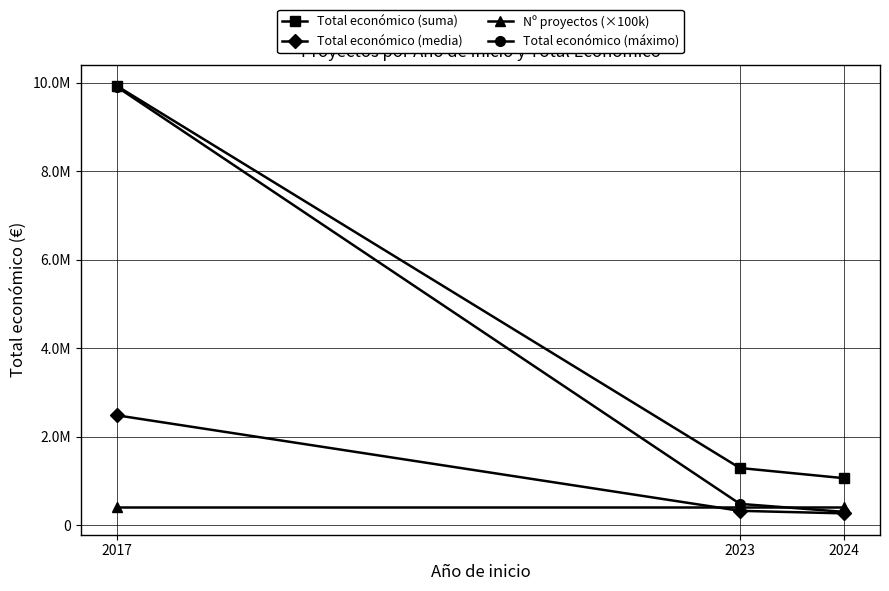

At 2017, list the series in order from smallest to largest.

Nº proyectos (×100k), Total económico (media), Total económico (máximo), Total económico (suma)